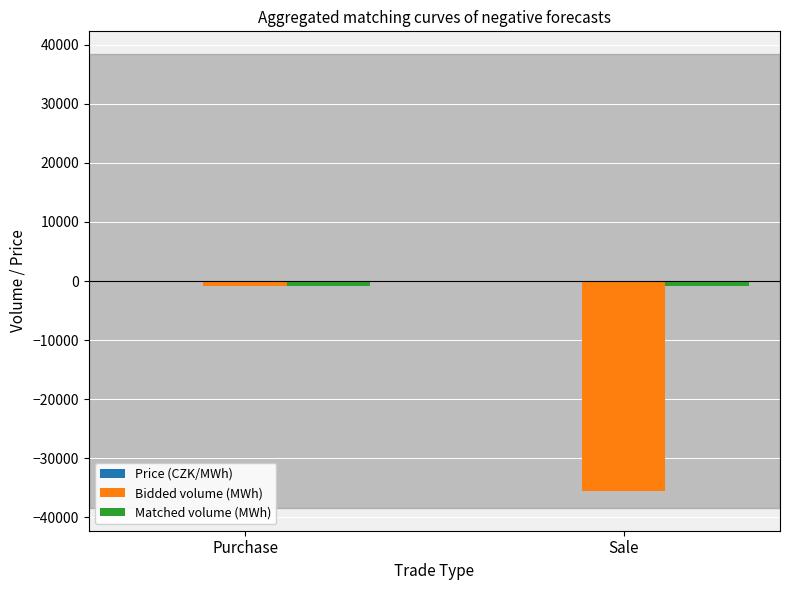

What is the sum of all Bidded volume (MWh) values?

-36465.5